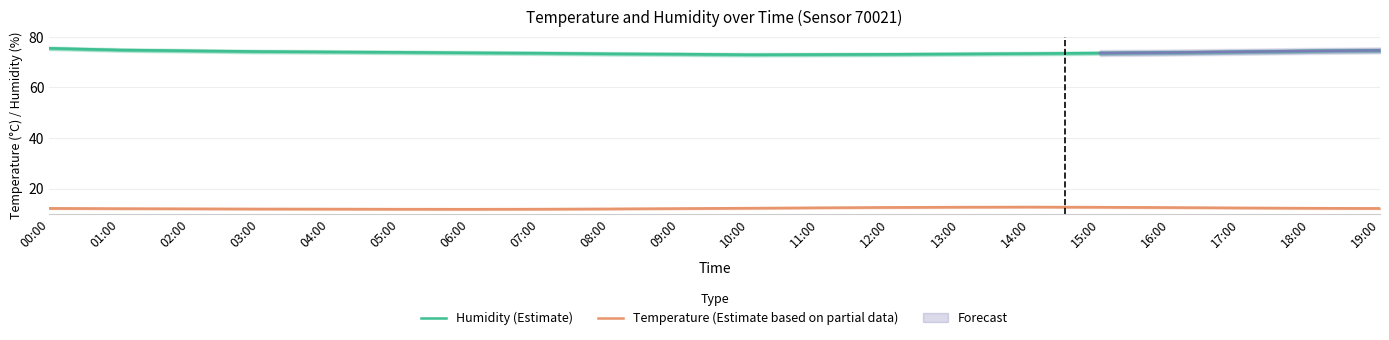

What is the difference between the second highest and second lowest values in the Temperature (Estimate based on partial data) series?

0.8